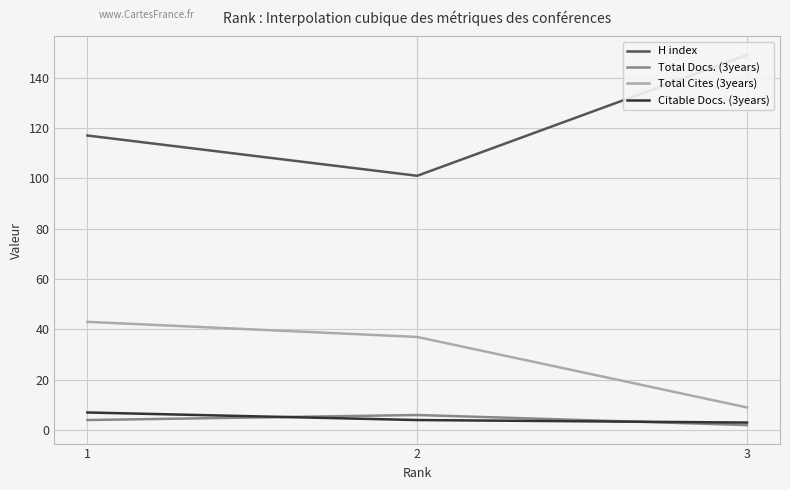

Rank the categories by Total Cites (3years) value from lowest to highest.

3, 2, 1